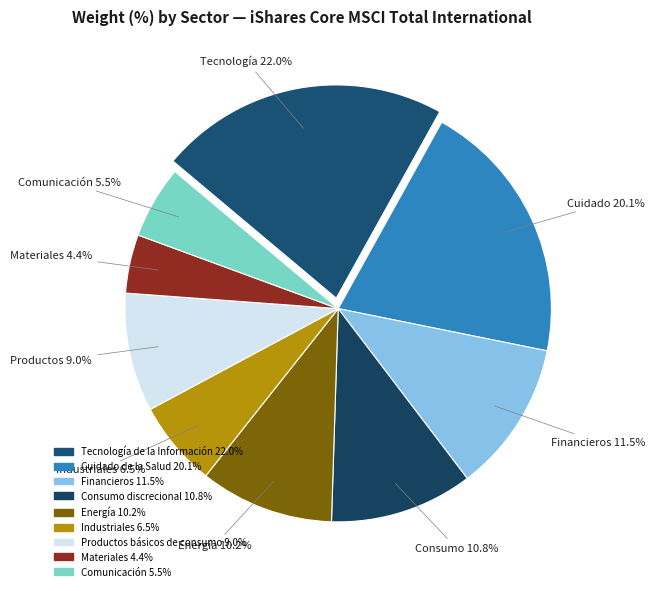

To the nearest percent, what percentage of the pie is Productos básicos de consumo?

9%